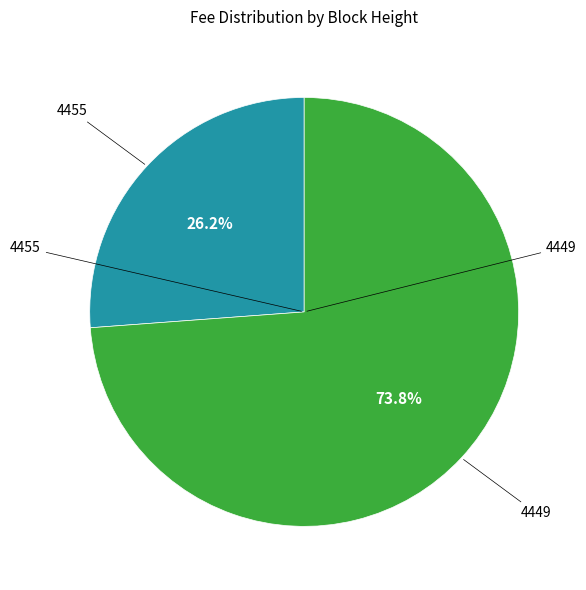

Is there any slice that represents more than half of the pie?

Yes